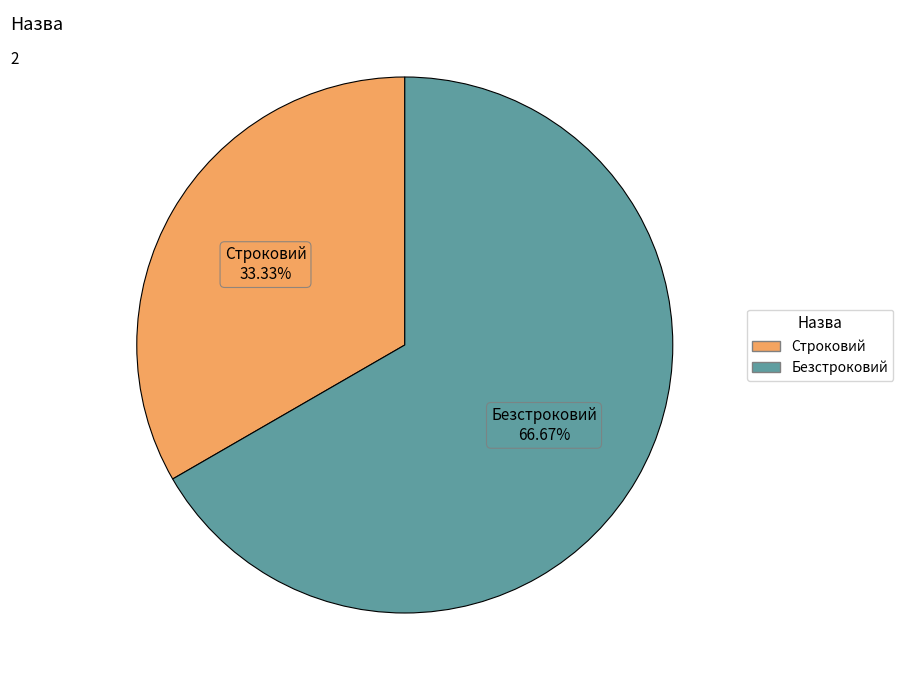

Count the number of slices in the pie.

2